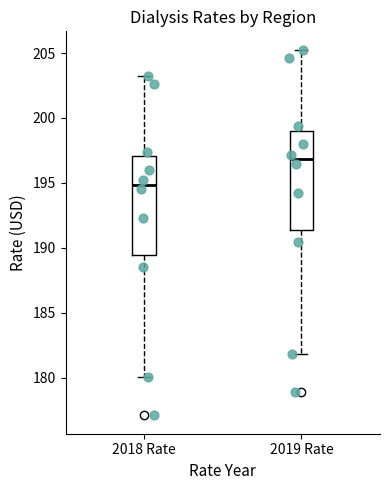

Reading left to right, read every box against the y-axis: the position of its median line, the range the box covers, and the ends of its whiskers. The values are not printed on the chart, so give them approximately, as read against the axis.

2018 Rate: median 195.0, box 189.5 to 197.0, whiskers 180.0 to 203.0
2019 Rate: median 197.0, box 191.5 to 199.0, whiskers 182.0 to 205.5